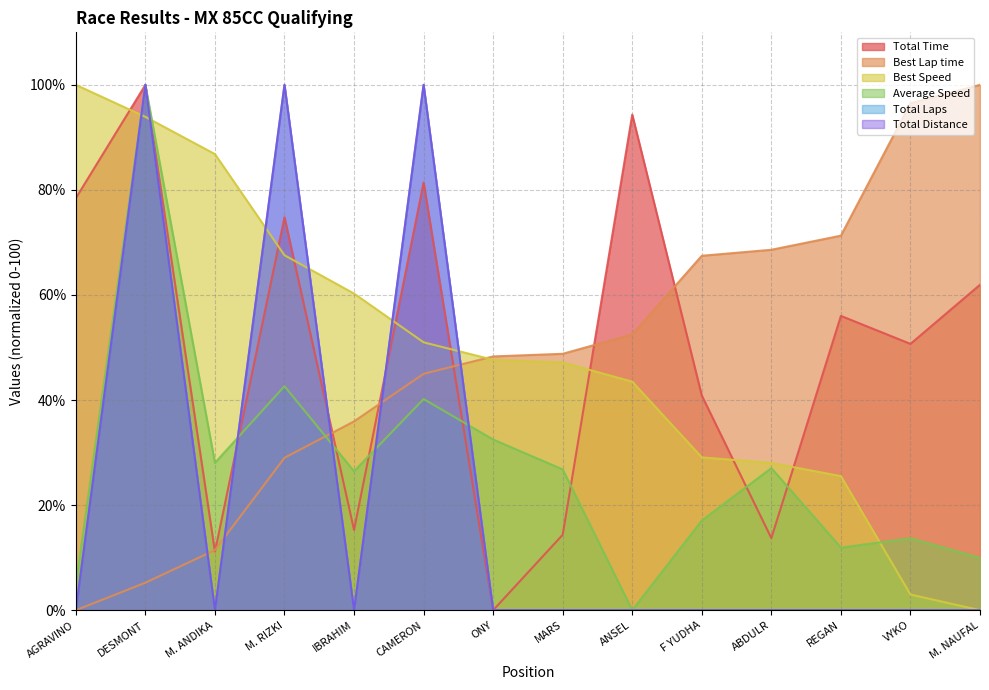

How many data points does each series have?

14